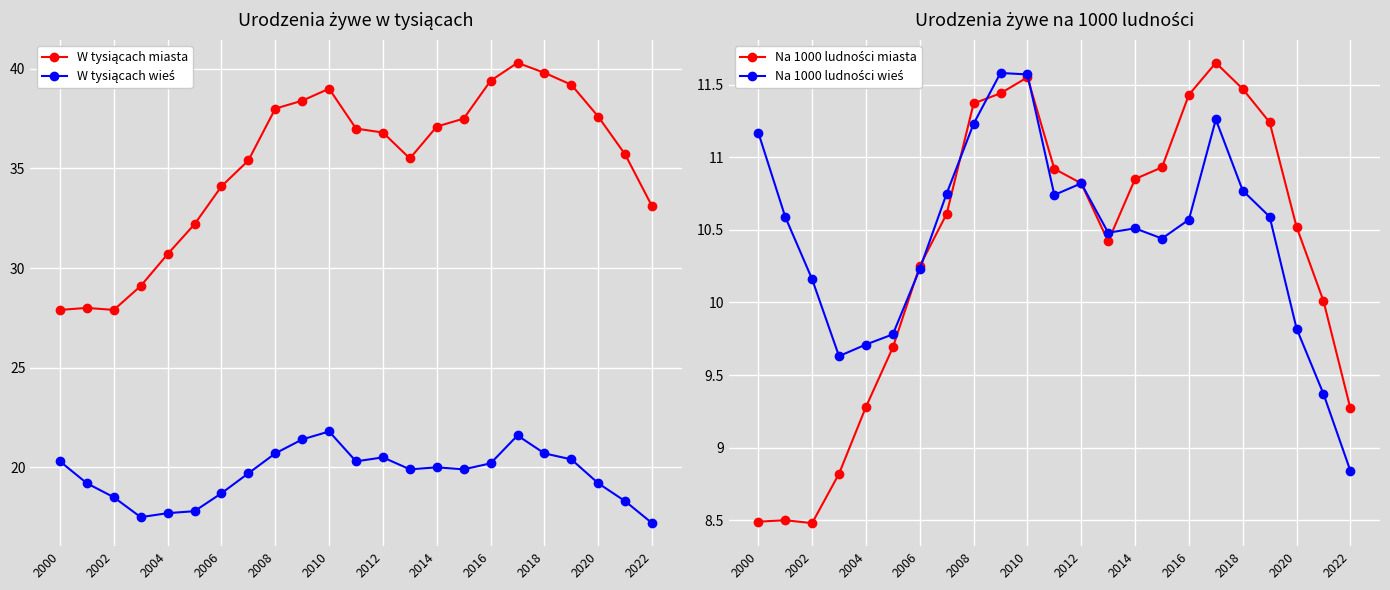

What is the smallest value displayed?

8.5